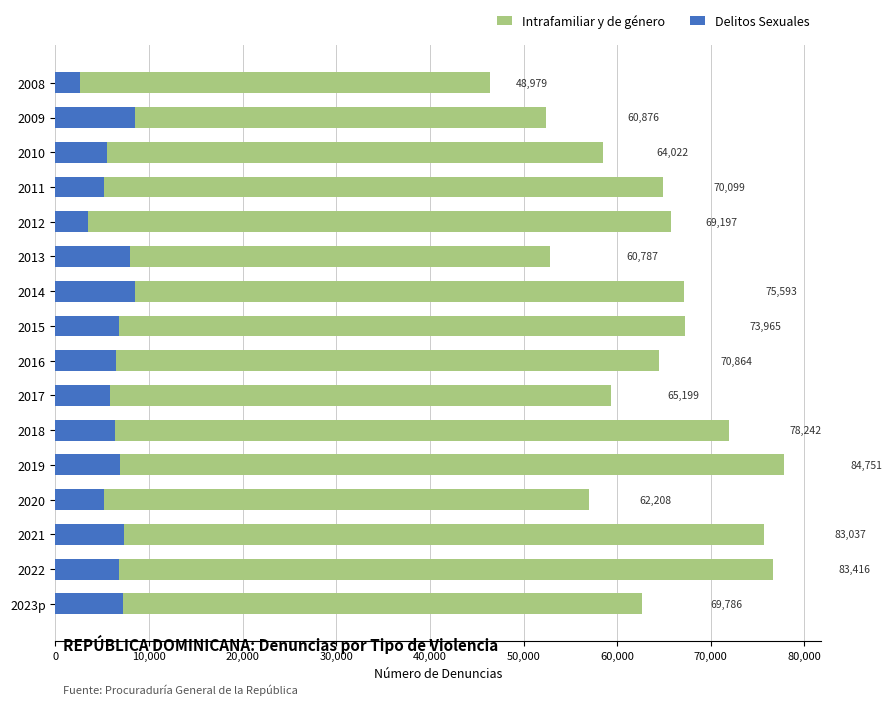

Between 2008 and 2018, which is larger?

2018